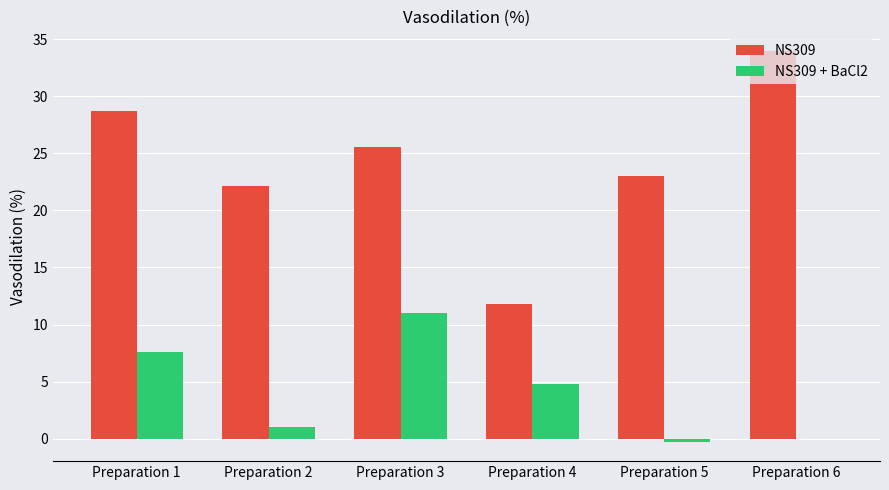

Which series has the largest total across all categories?

NS309